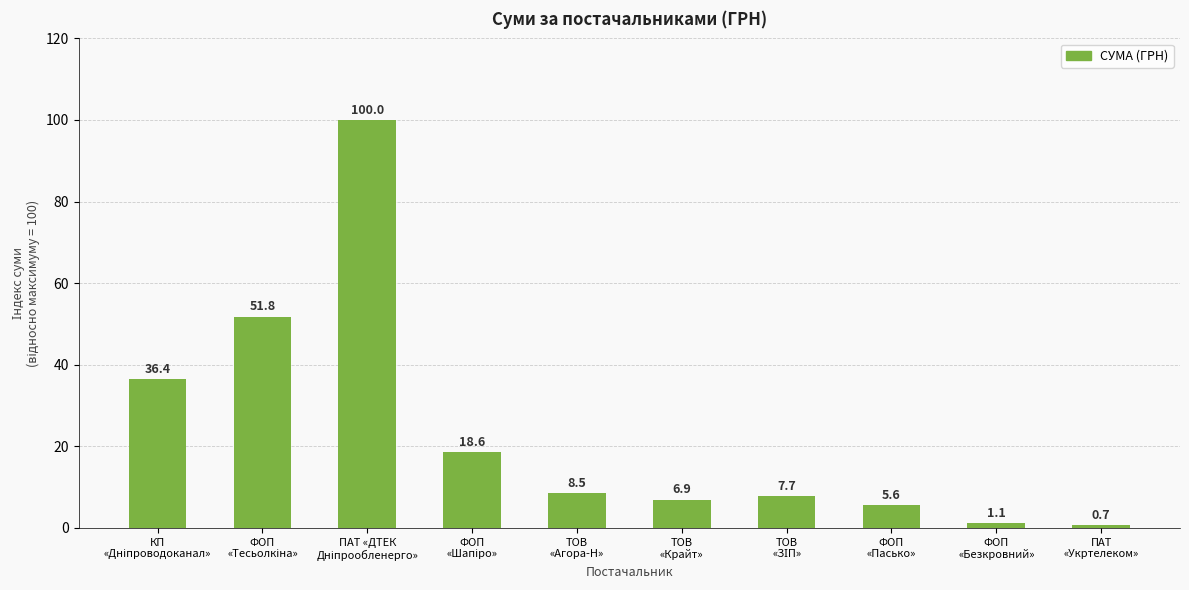

What is the value of the 8th bar from the left?

5.6